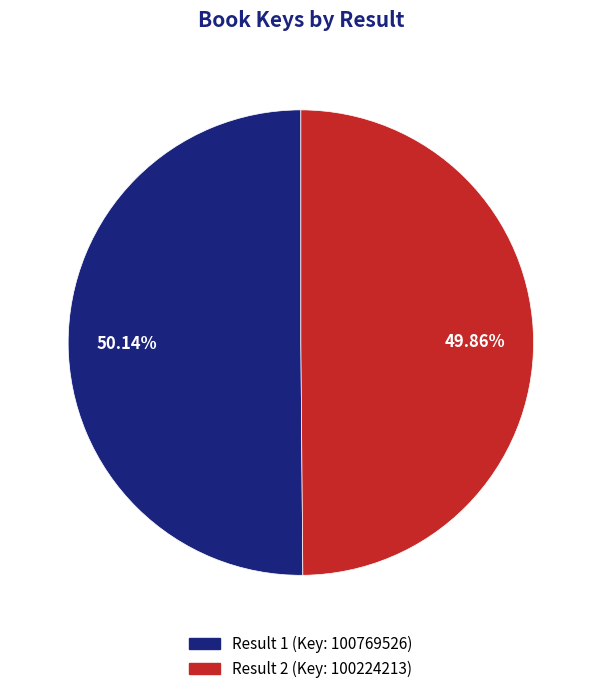

Combined, what portion of the pie is Result 1 (Key: 100769526) and Result 2 (Key: 100224213)?

100.0%